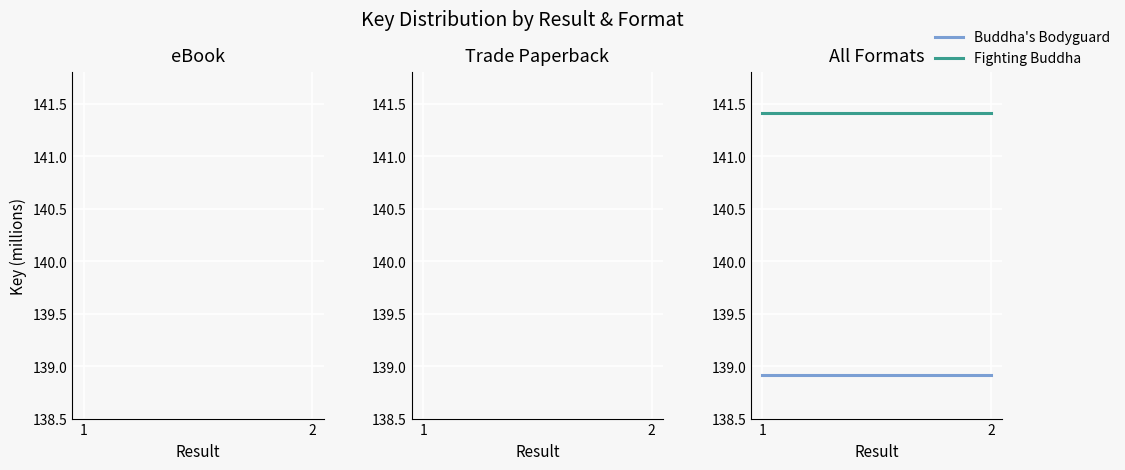

Does the chart display data point markers on the line(s)?

No